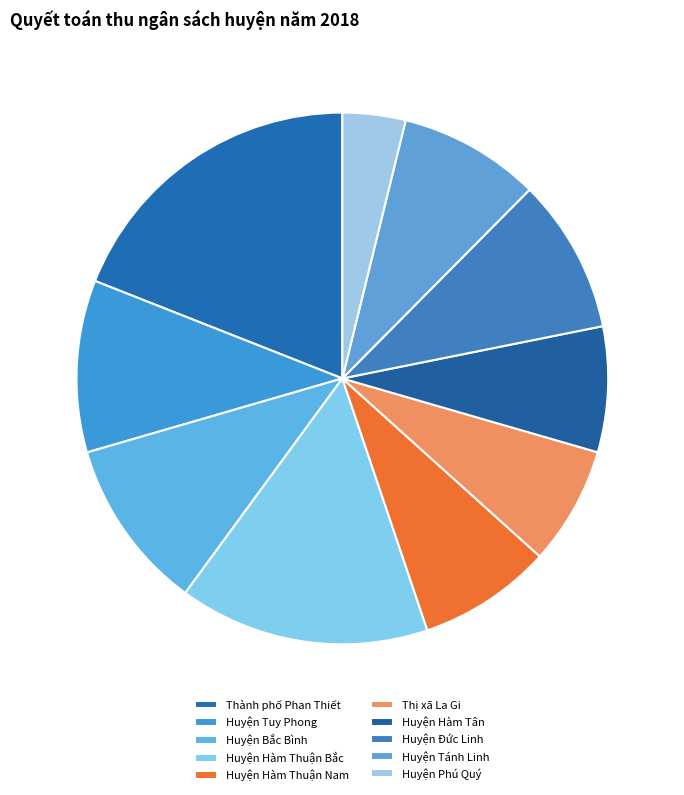

How many segments does this pie chart have?

10